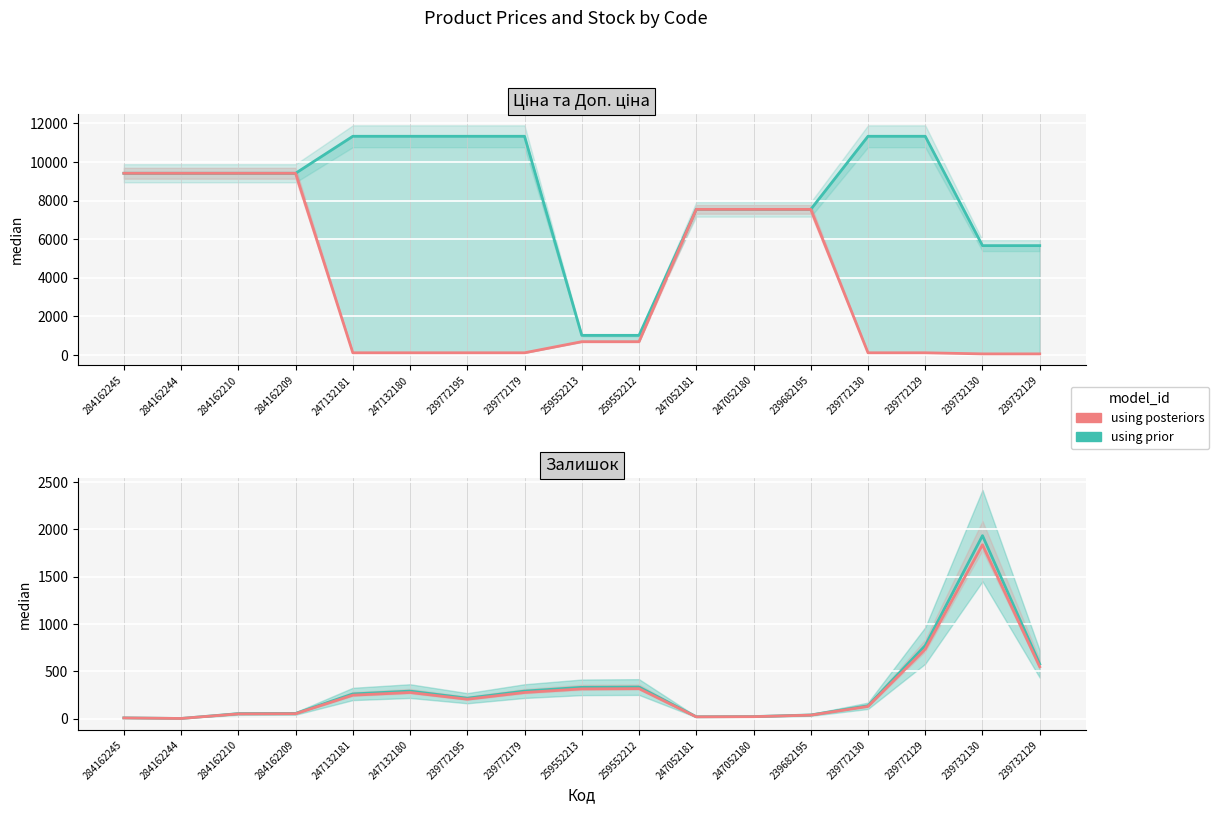

True or false: Ціна has more than 0 points higher than both neighbors.

False